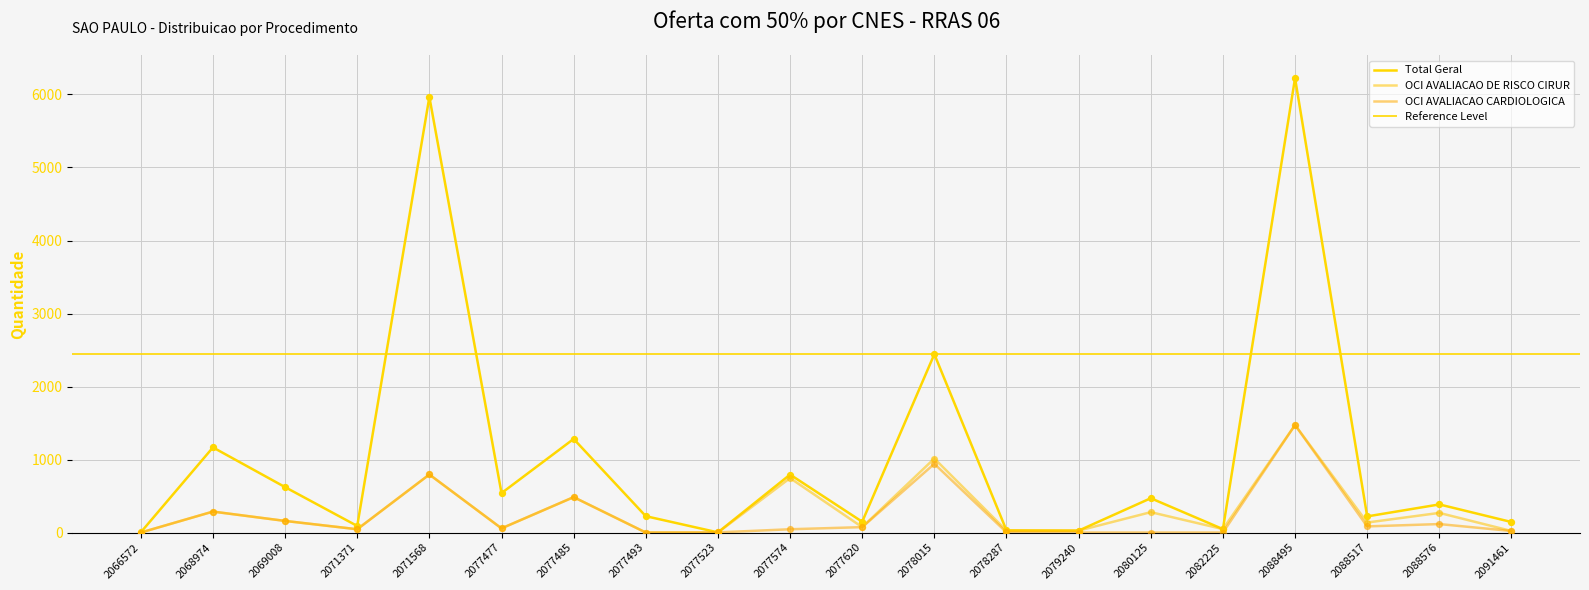

Which series contains the highest Y value?

Total Geral